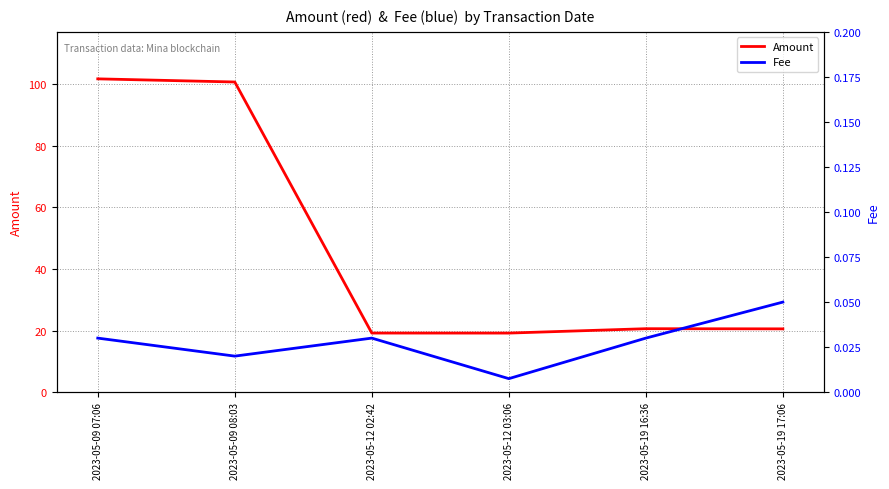

Rank the series by their average value, from highest to lowest.

Amount, Fee